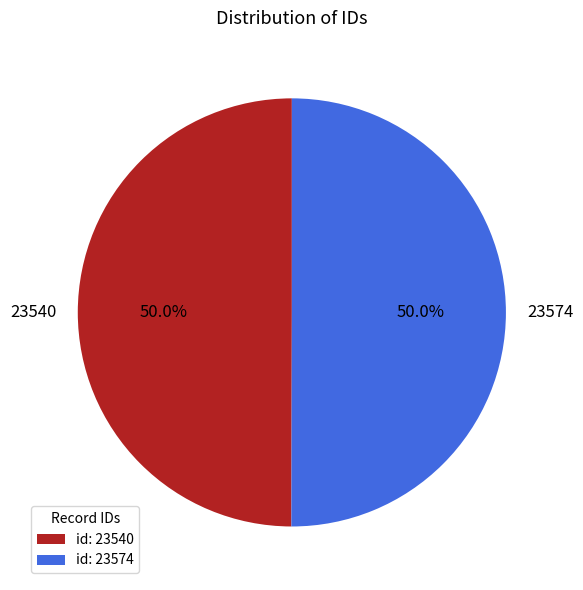

The 23574 slice represents 50% of the pie. True or false?

True